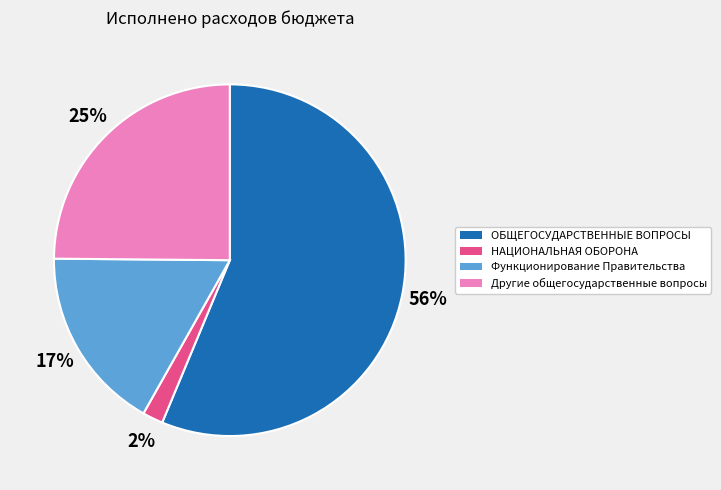

Count the number of slices in the pie.

4